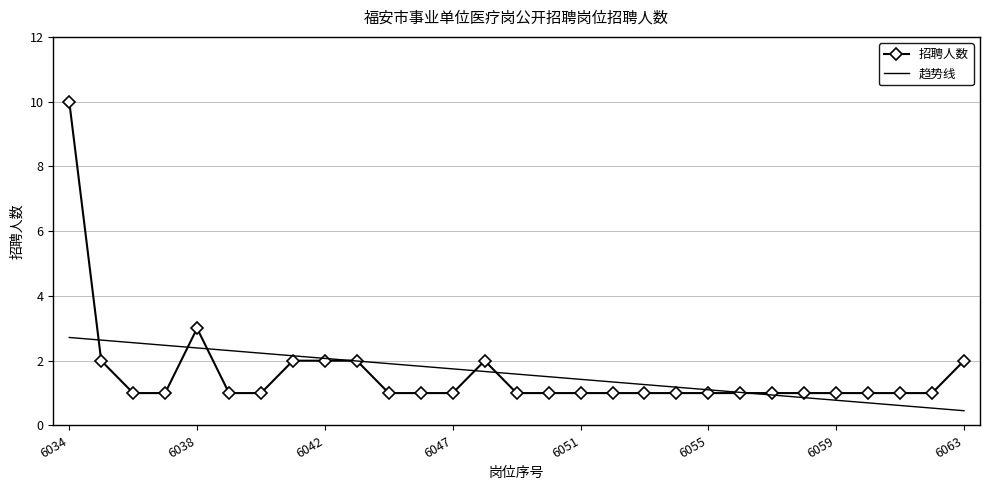

Which series has the widest spread of values?

招聘人数